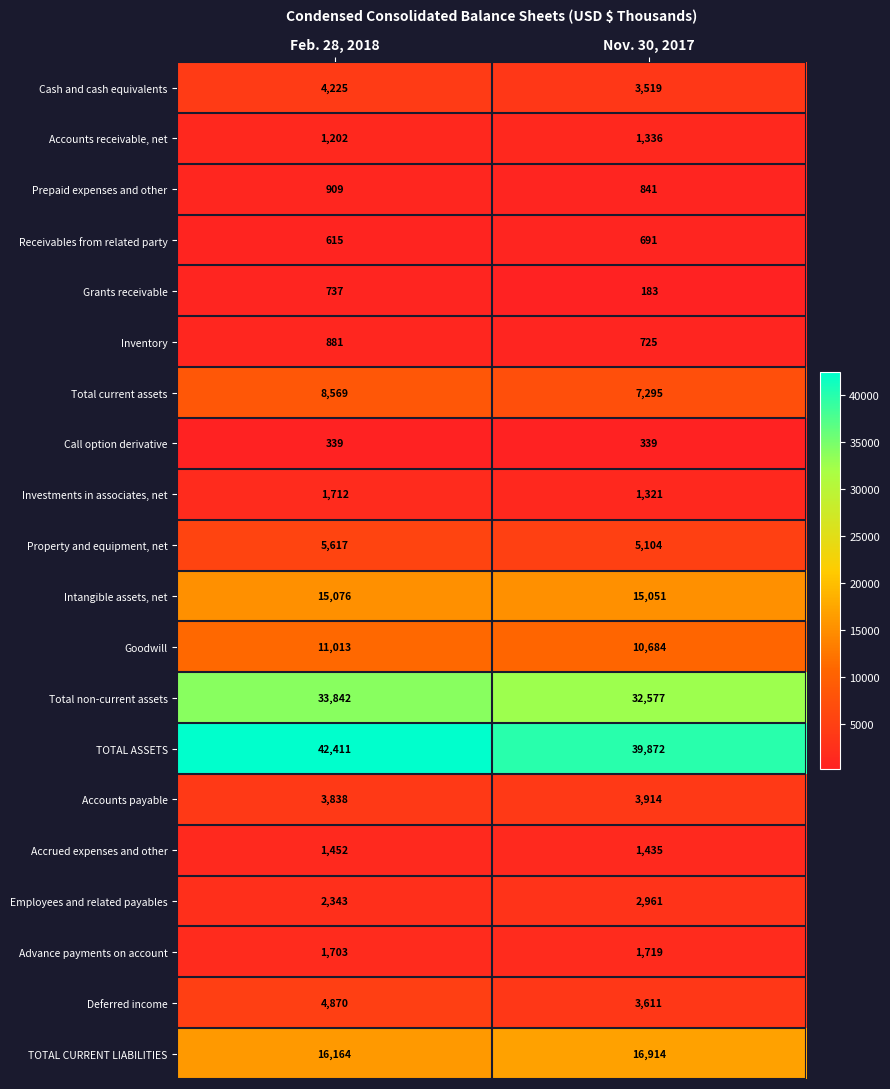

How many series are shown in this chart?

20